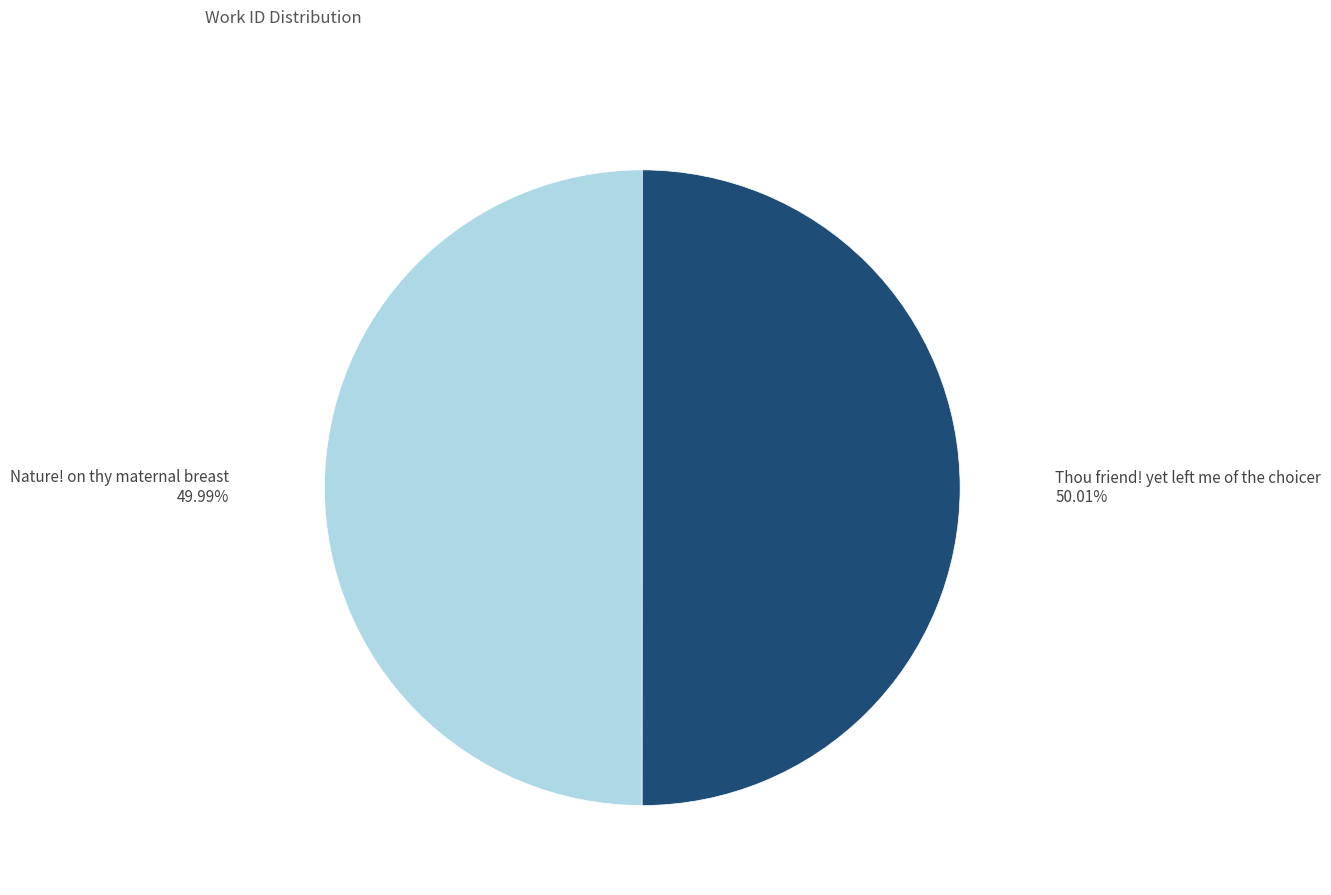

Is there a majority slice in this chart?

Yes